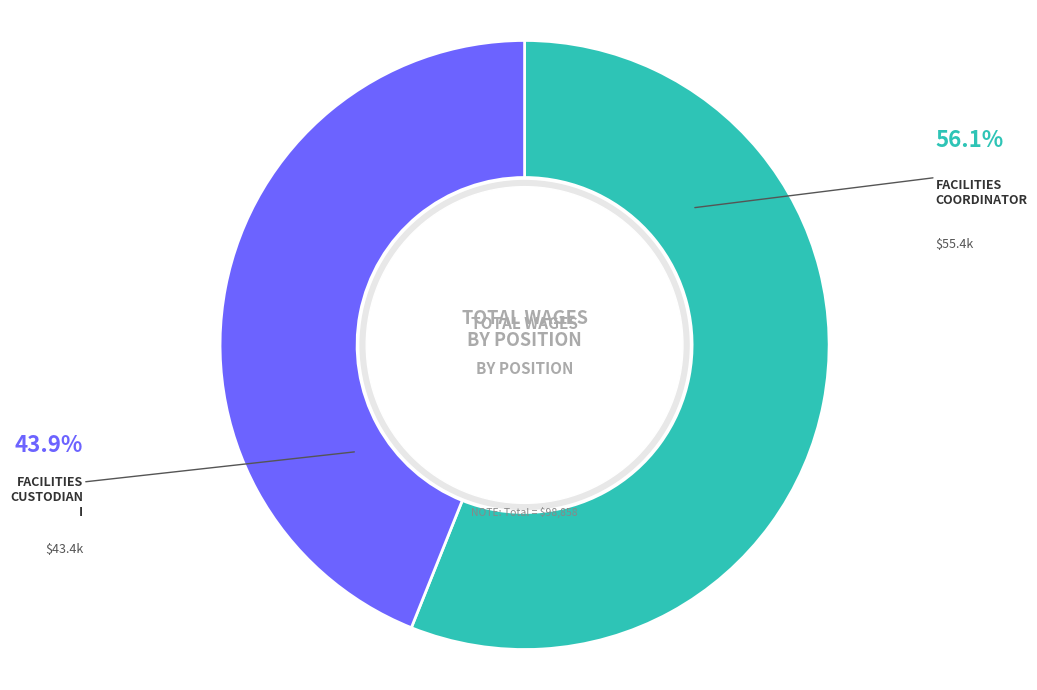

Does any single category account for the majority?

Yes